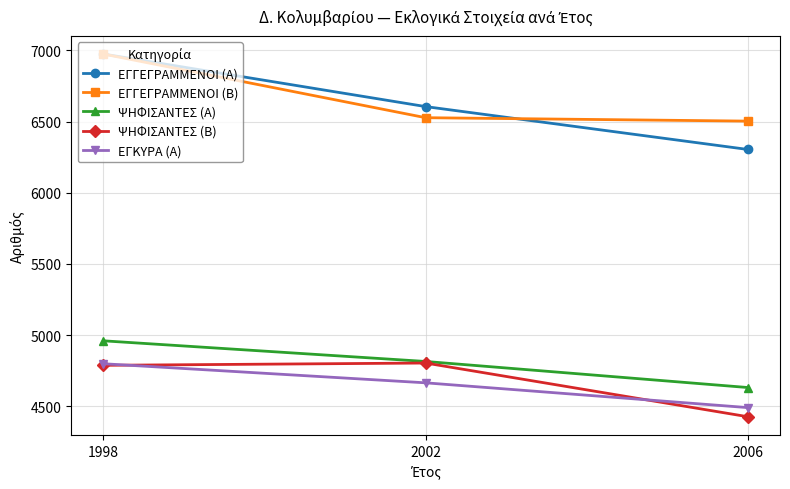

Reading left to right, what are all the values shown in this chart?

ΕΓΓΕΓΡΑΜΜΕΝΟΙ (Α): 6974	6605	6304
ΕΓΓΕΓΡΑΜΜΕΝΟΙ (Β): 6974	6527	6503
ΨΗΦΙΣΑΝΤΕΣ (Α): 4960	4815	4632
ΨΗΦΙΣΑΝΤΕΣ (Β): 4788	4804	4427
ΕΓΚΥΡΑ (Α): 4799	4665	4491